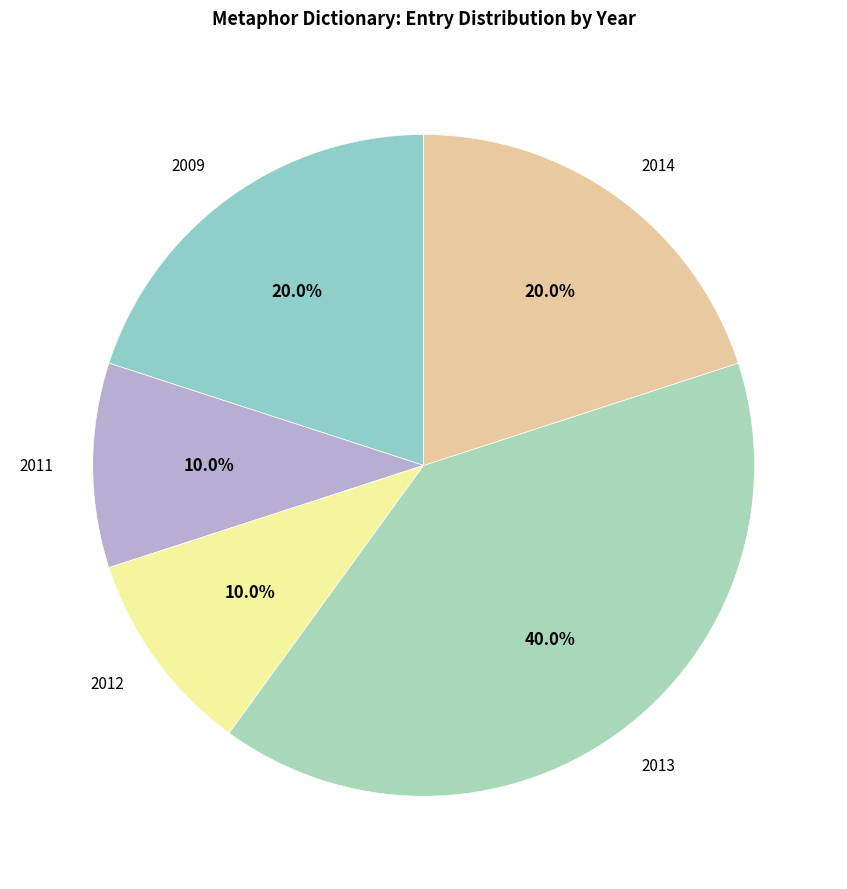

Combined, do 2009 and 2011 account for over 50%?

No